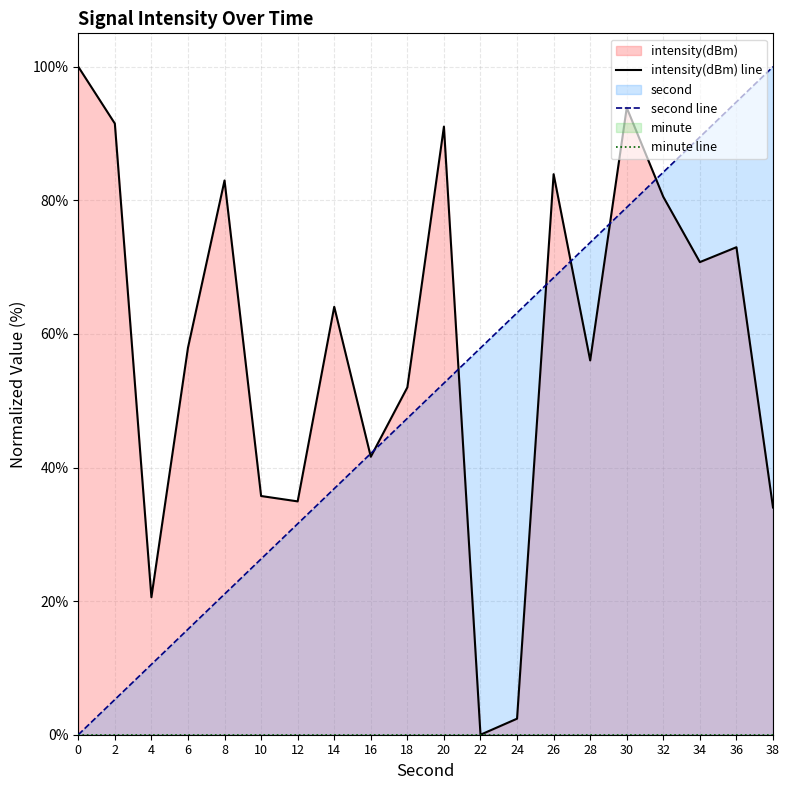

Where do second and intensity(dBm) first cross each other?

14 and 16